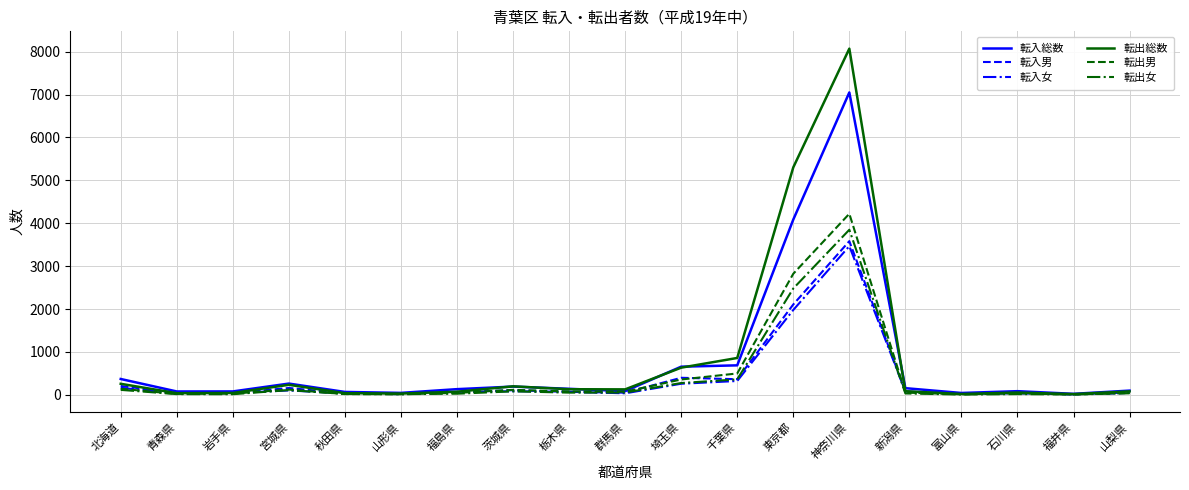

Is the value of 転出女 at 宮城県 greater than the value of 転出総数 at 神奈川県?

No